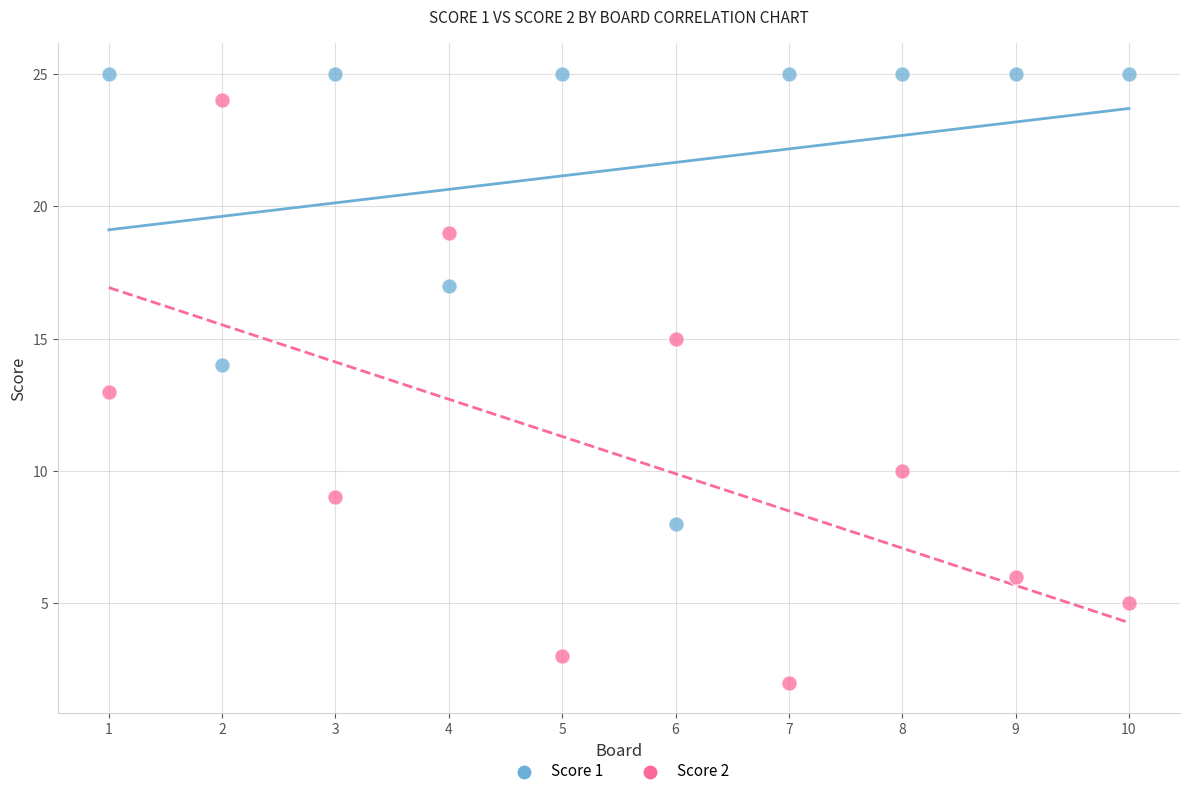

Which series has the widest spread of Y values?

Score 2